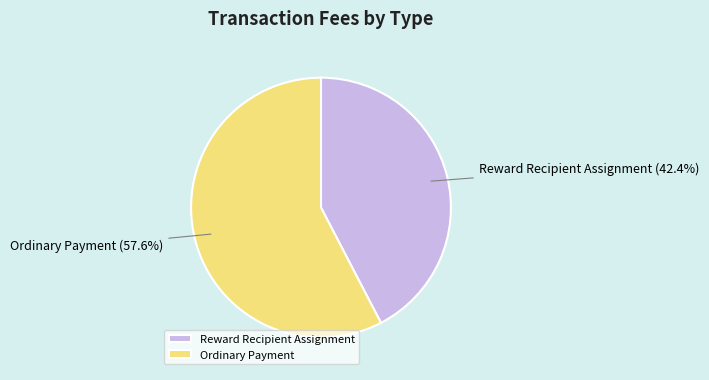

How many segments does this pie chart have?

2